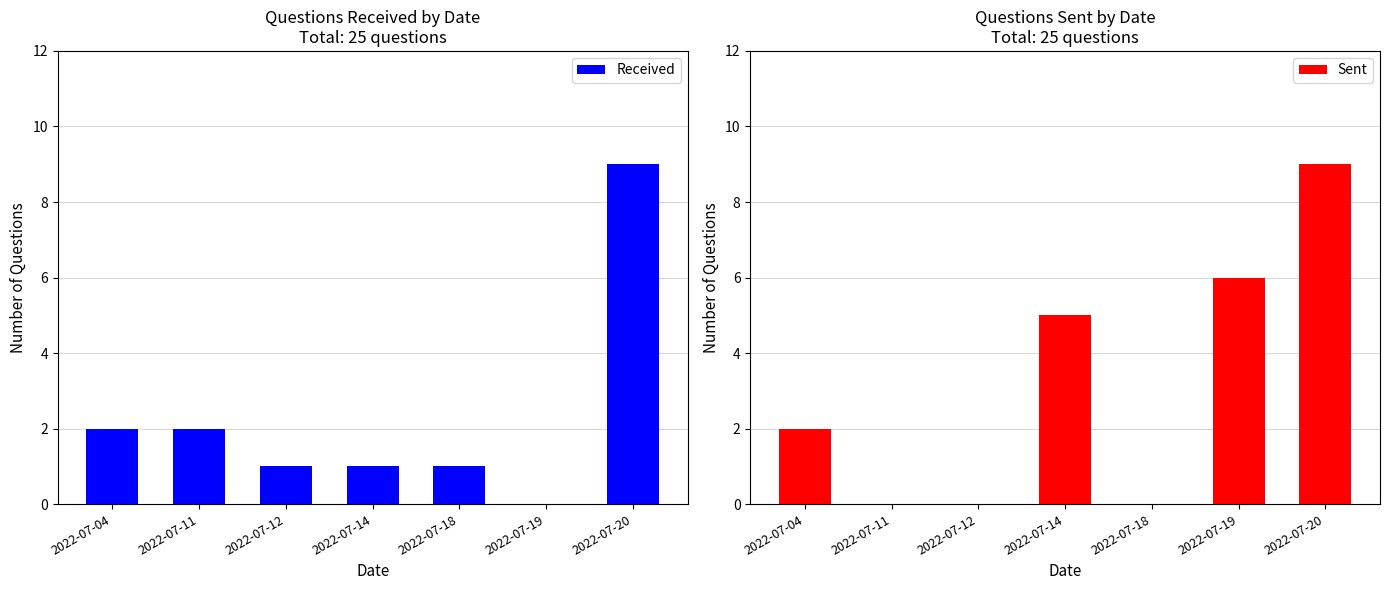

What is the total value across all series at 2022-07-18?

1